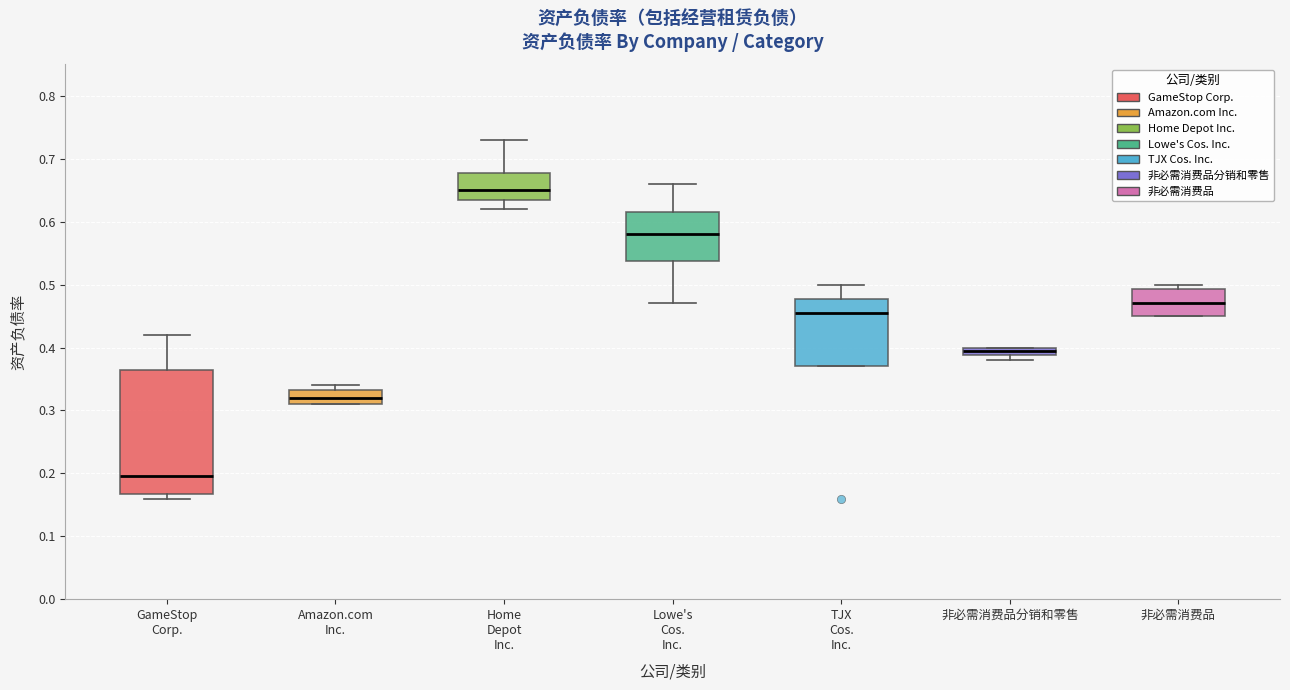

Comparing the boxes themselves (not the whiskers), which one is the tallest?

GameStop Corp.